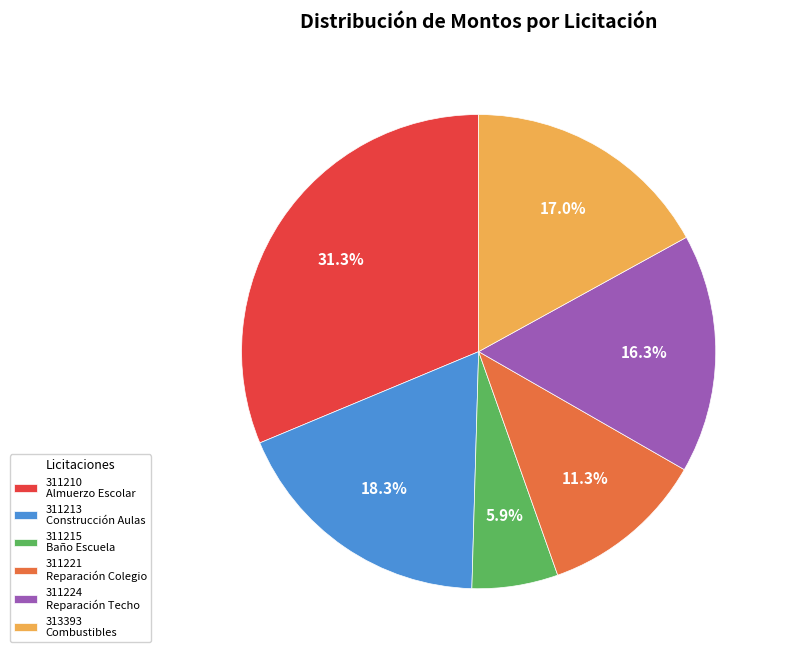

To the nearest percent, what is the average slice percentage?

17%